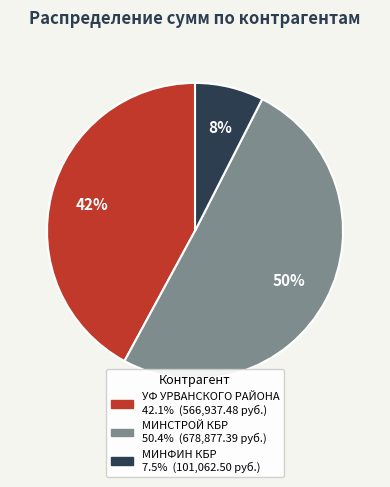

Rank the categories by value from highest to lowest.

МИНСТРОЙ КБР, УФ УРВАНСКОГО РАЙОНА, МИНФИН КБР